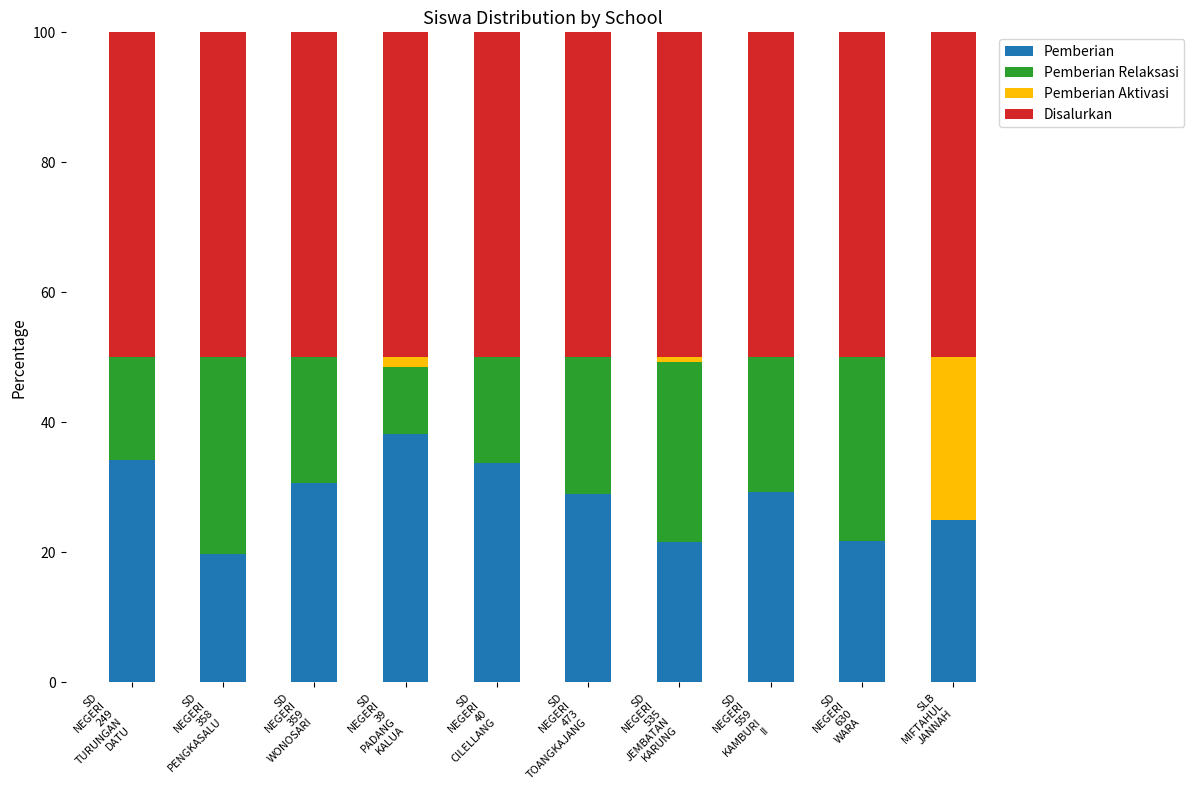

What is the maximum value for Pemberian?

38.2